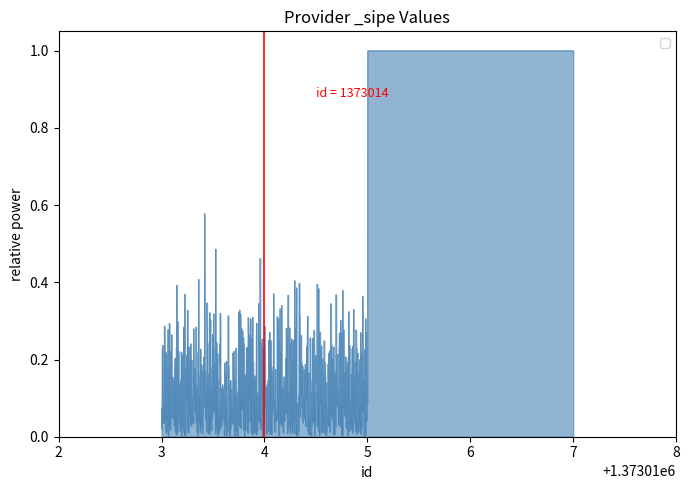

What is the difference between the maximum and minimum values?

1.0